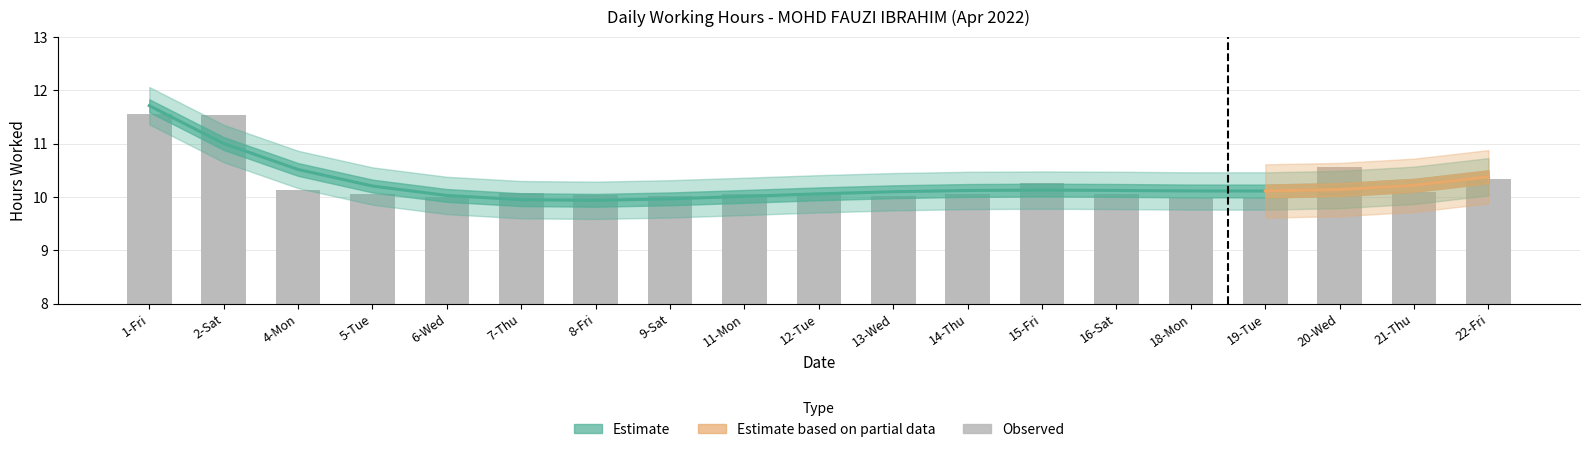

What is the value of the 11th bar from the left?

10.0